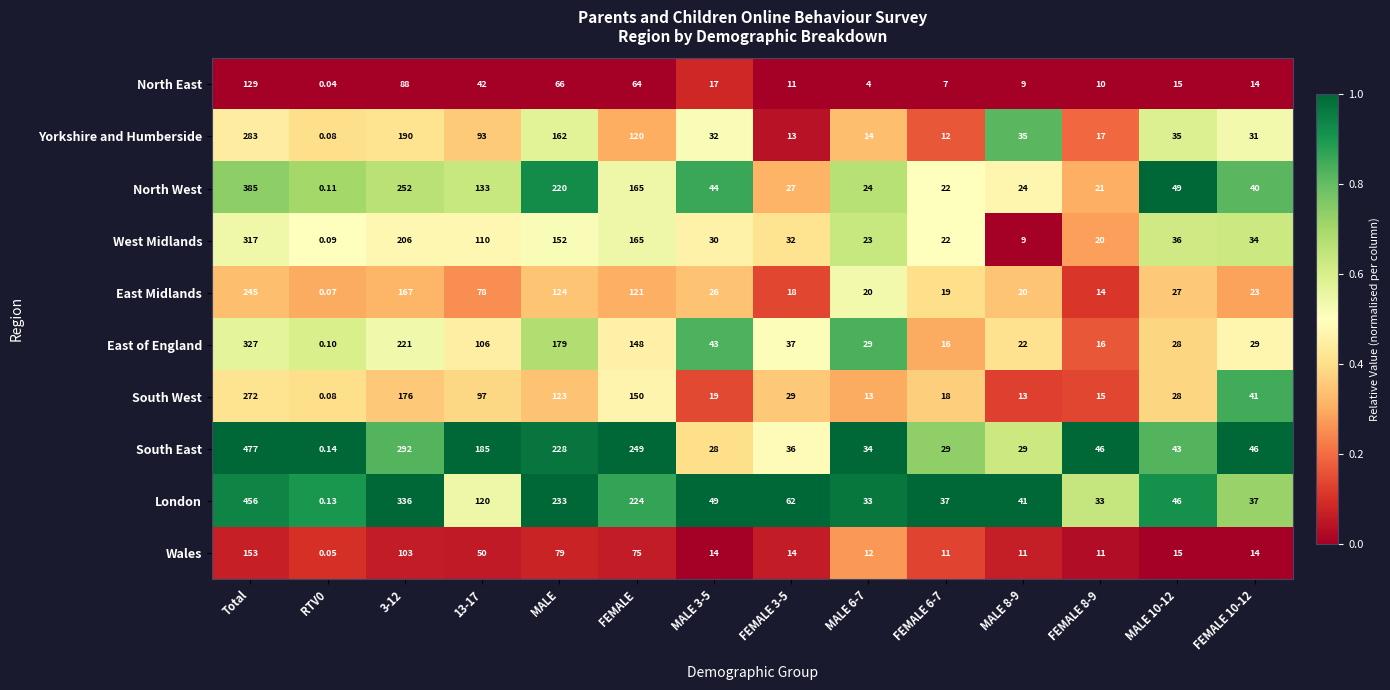

Is the value of Yorkshire and Humberside at RTV0 greater than the value of West Midlands at RTV0?

No